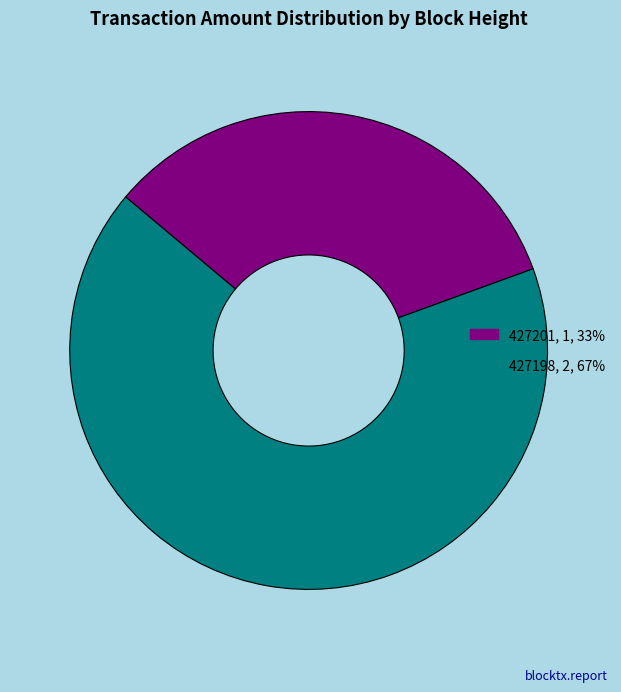

Count the number of slices in the pie.

2